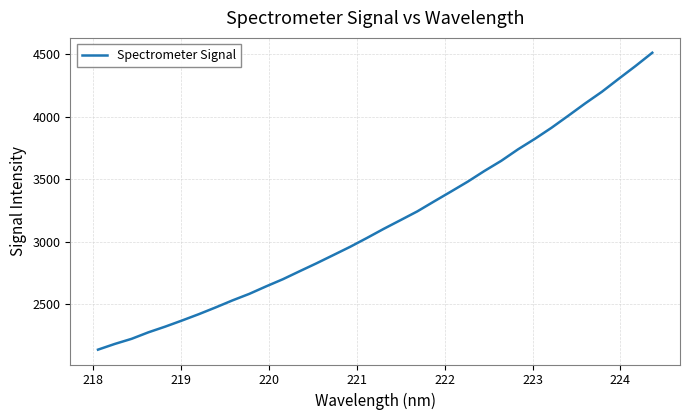

Count the number of data series in this chart.

1